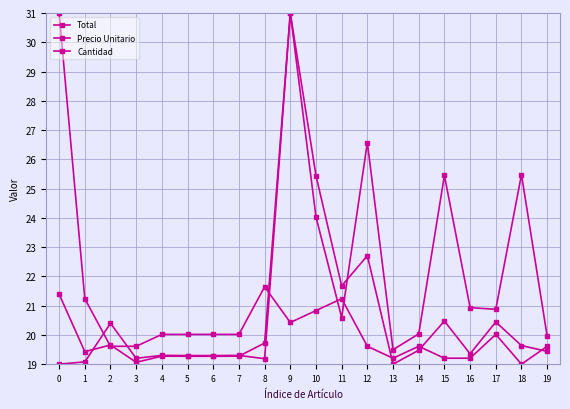

How many intersections are there between Cantidad and Precio Unitario?

5